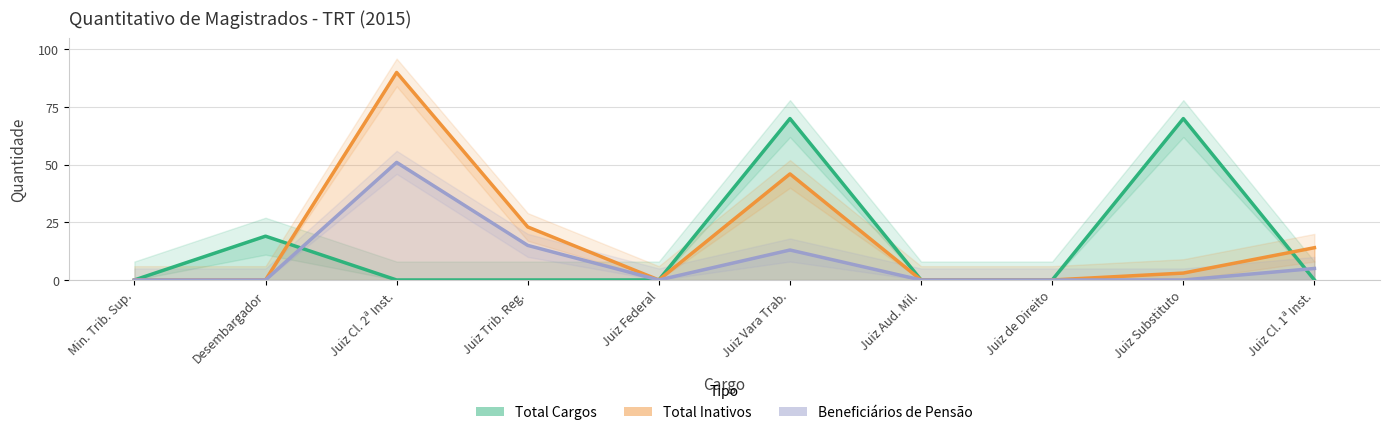

At which category is the sum across all series the highest?

Juiz Cl. 2ª Inst.